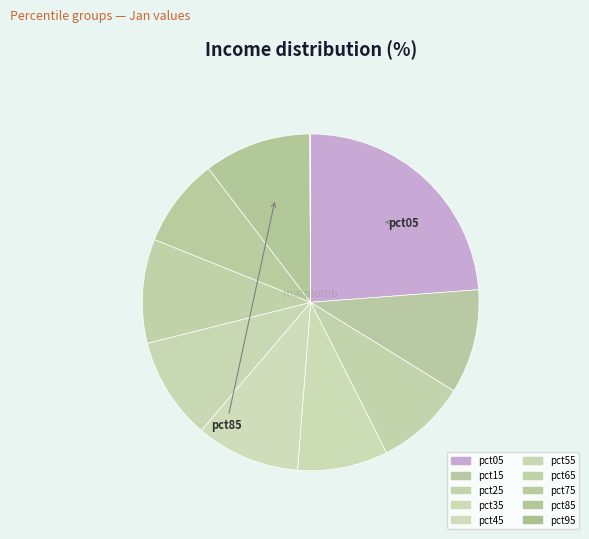

To the nearest percent, what percentage of the pie is pct15?

10%